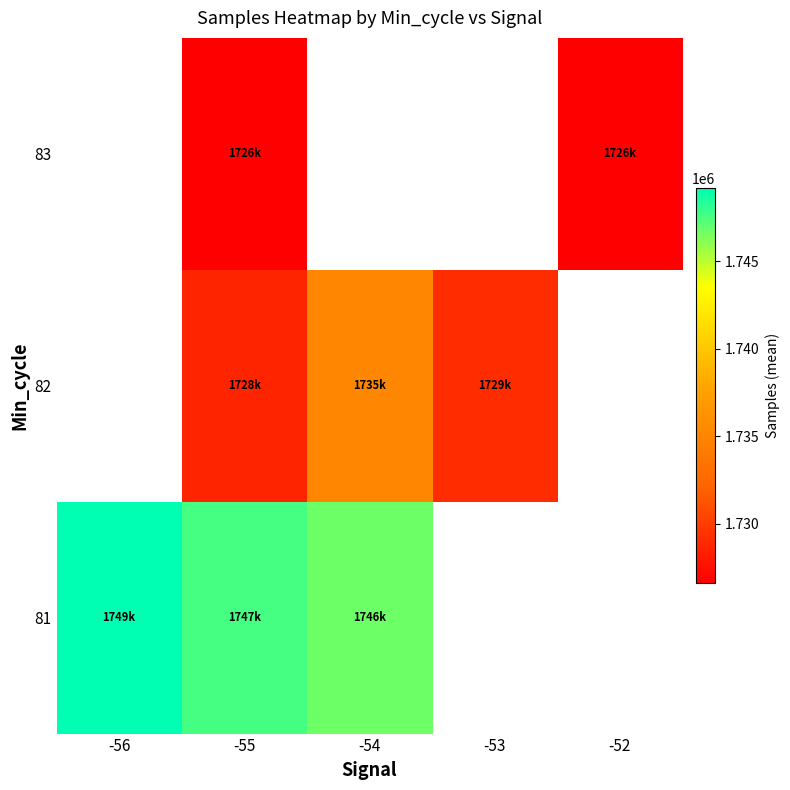

What is the difference between the highest and lowest values at -55?

21080.6